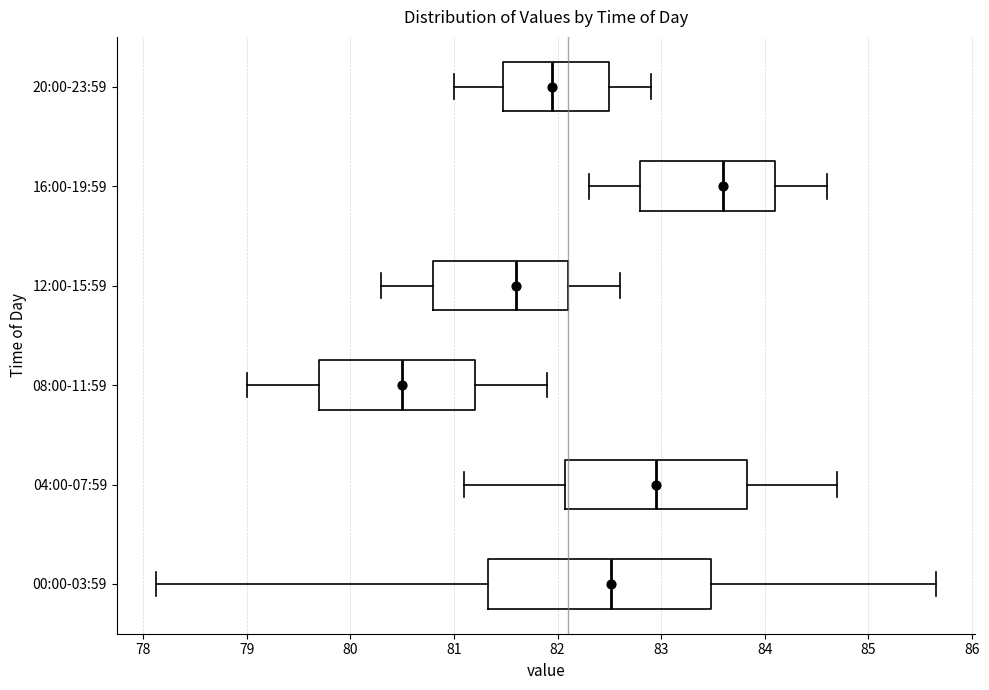

Where does the right whisker of the box for 20:00-23:59 end on the x-axis? The values are not printed on the chart, so give them approximately, as read against the axis.

82.9